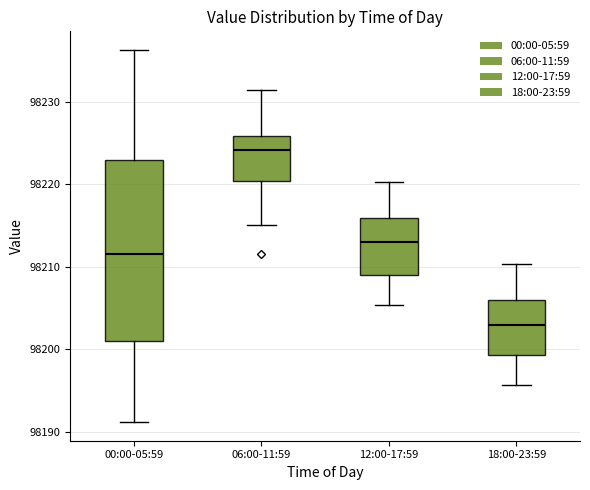

Reading left to right, transcribe this box plot: for each box, give where its median line is, the range the box spans, and where its two whiskers end, as read against the y-axis. The values are not printed on the chart, so give them approximately, as read against the axis.

00:00-05:59: median 98212, box 98201 to 98223, whiskers 98191 to 98236
06:00-11:59: median 98224, box 98220 to 98226, whiskers 98215 to 98231
12:00-17:59: median 98213, box 98209 to 98216, whiskers 98205 to 98220
18:00-23:59: median 98203, box 98199 to 98206, whiskers 98196 to 98210